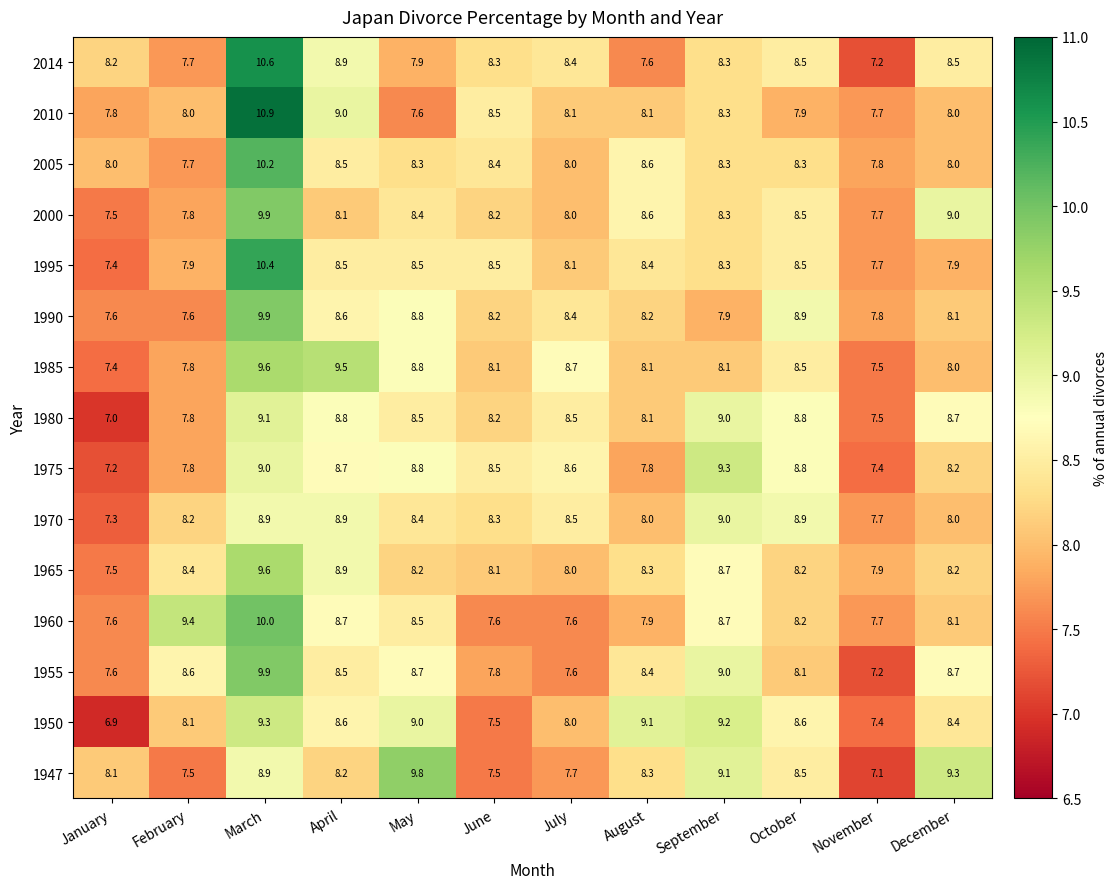

Between March and November, which series saw the biggest shift?

2014